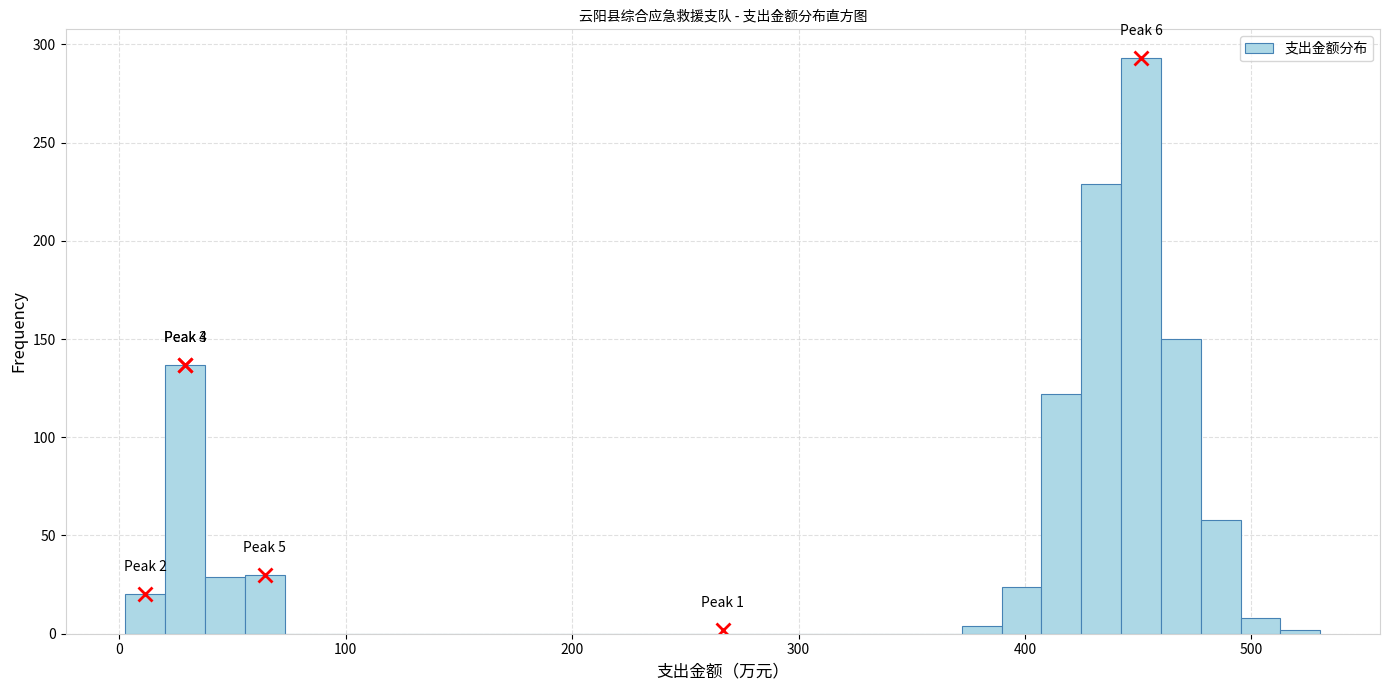

Read against the x-axis, roughly where is the centre of the tallest bar?

450